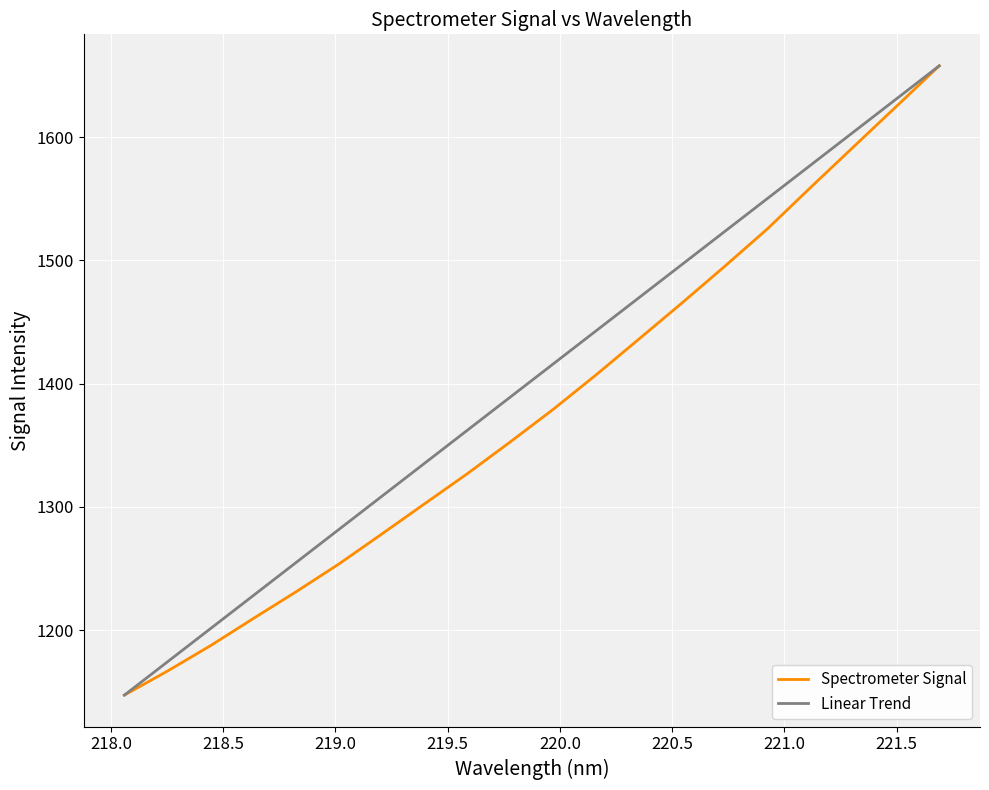

Rank the series by their average value, from highest to lowest.

Linear Trend, Spectrometer Signal